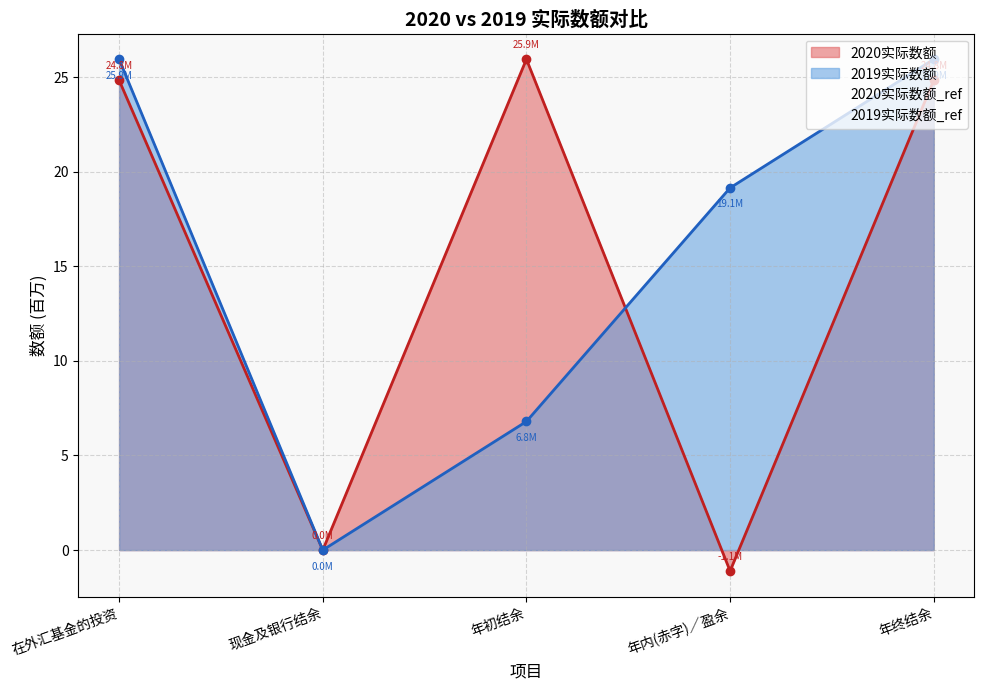

At how many categories does at least one series exceed 11?

4